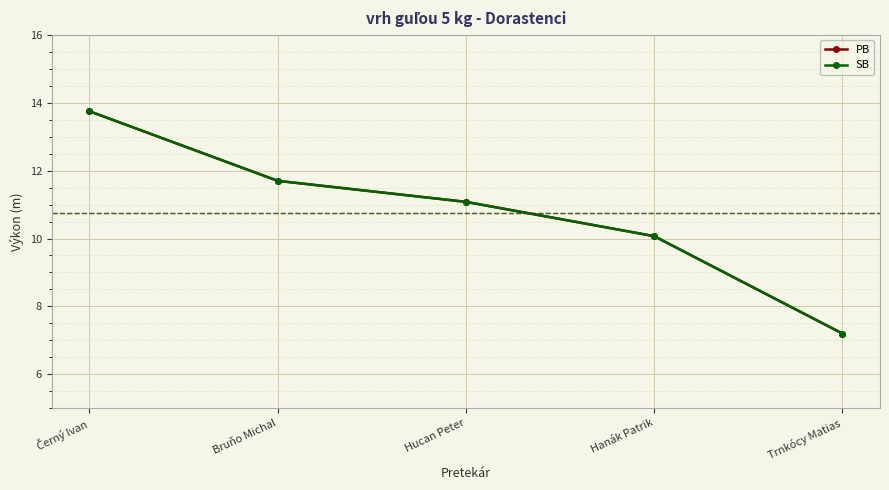

What is the approximate value of PB at Bruňo Michal?

11.7